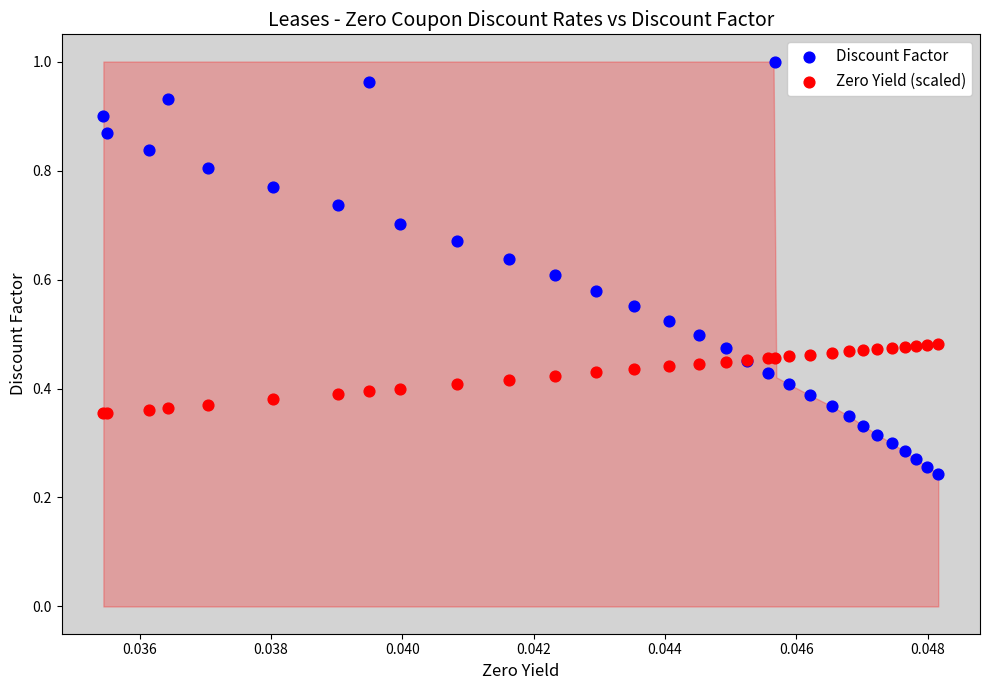

Which series reaches the maximum Y coordinate?

Discount Factor